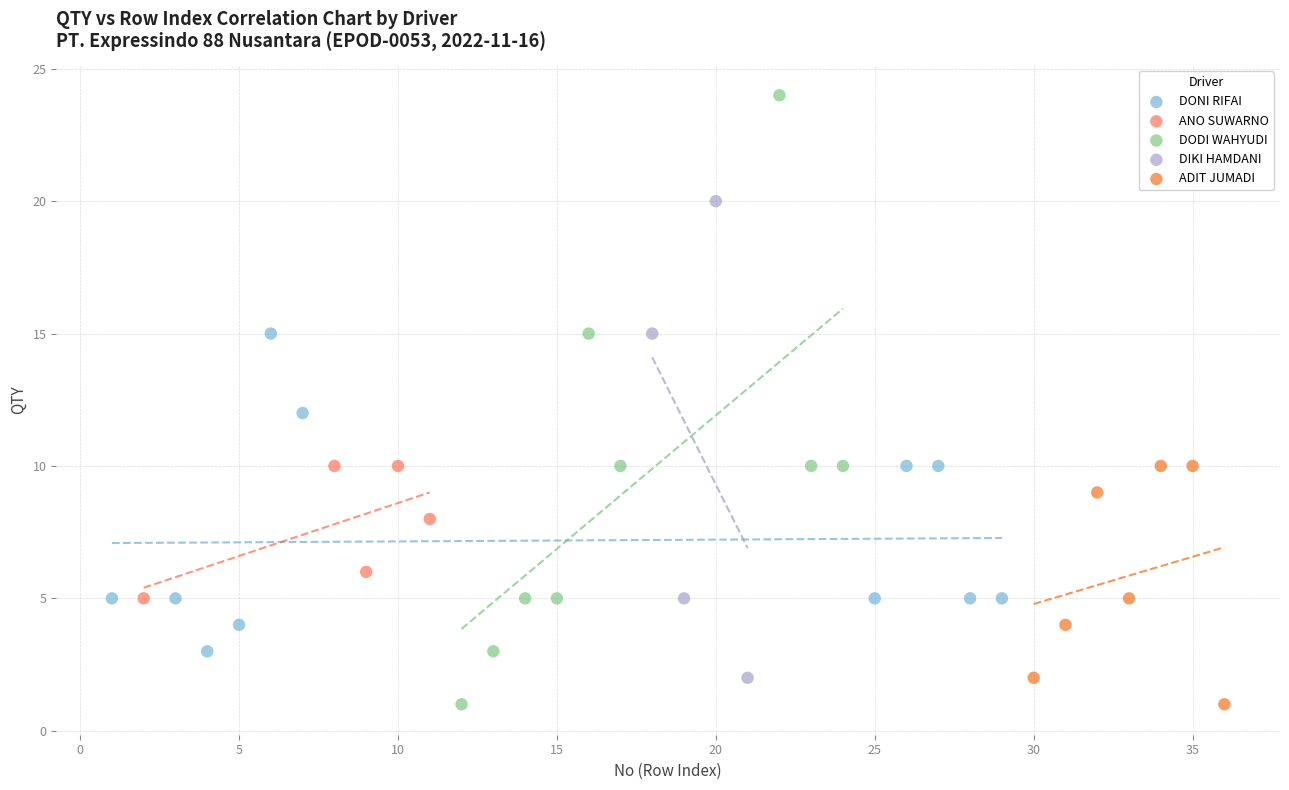

Which series has the largest Y range (max minus min)?

DODI WAHYUDI